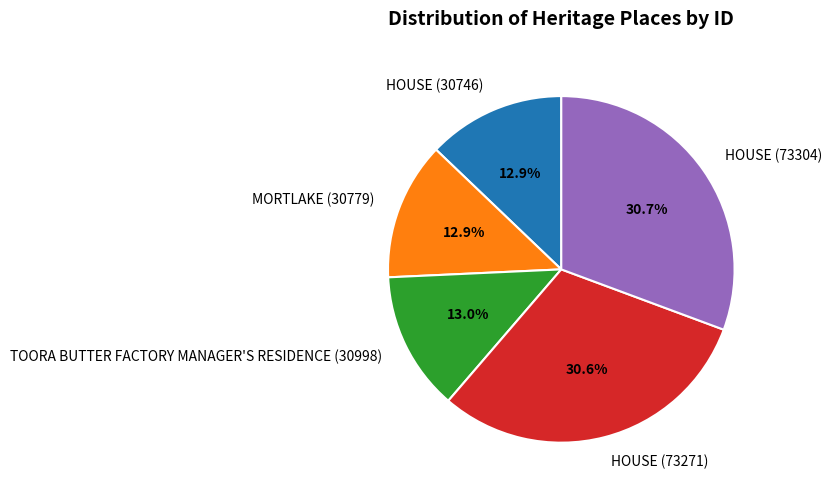

True or false: HOUSE (30746) accounts for 13% of the total.

True